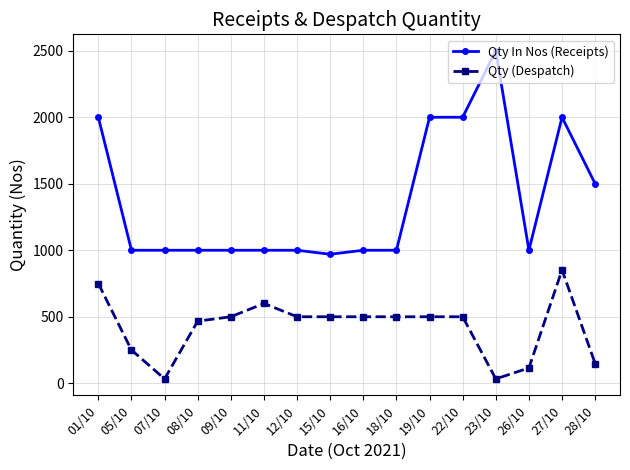

True or false: Qty (Despatch) has more than 0 interior local peaks.

True